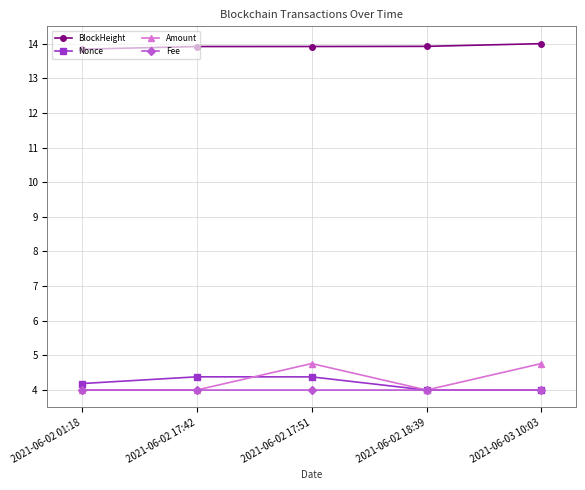

What is the difference between the highest and lowest values at 2021-06-02 01:18?

9.8